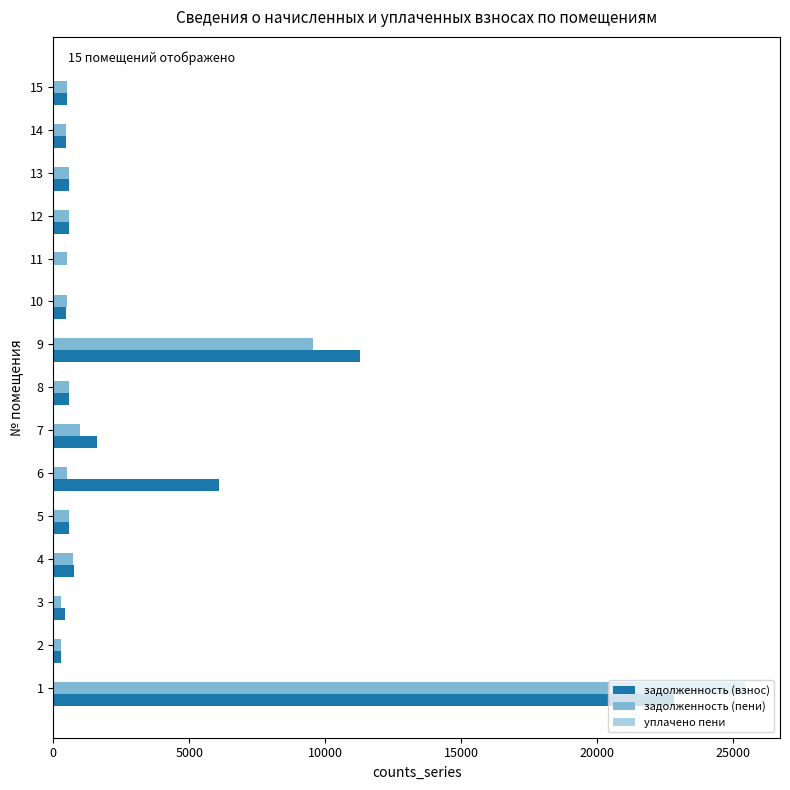

Is the value of задолженность (пени) at 7 greater than the value of задолженность (взнос) at 2?

Yes